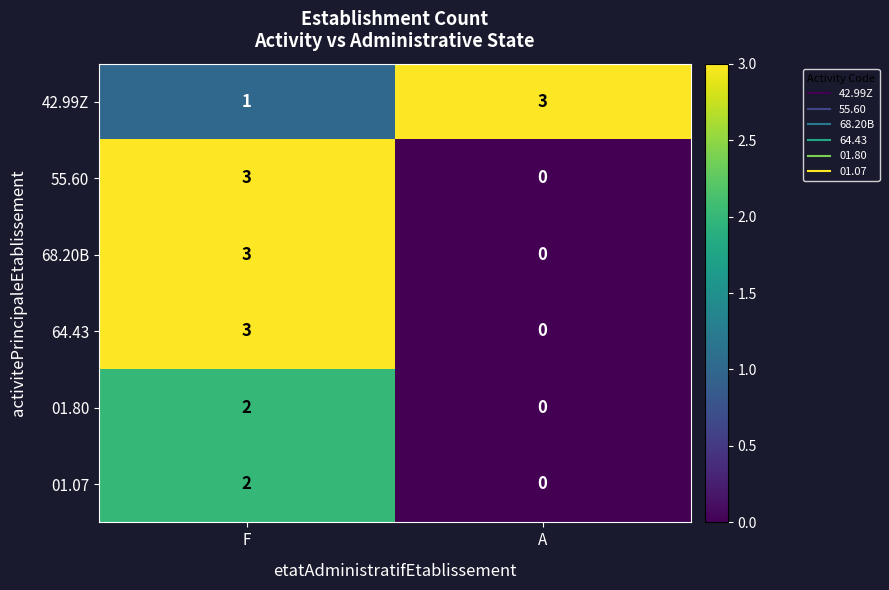

Which category has the lowest value across all series?

A